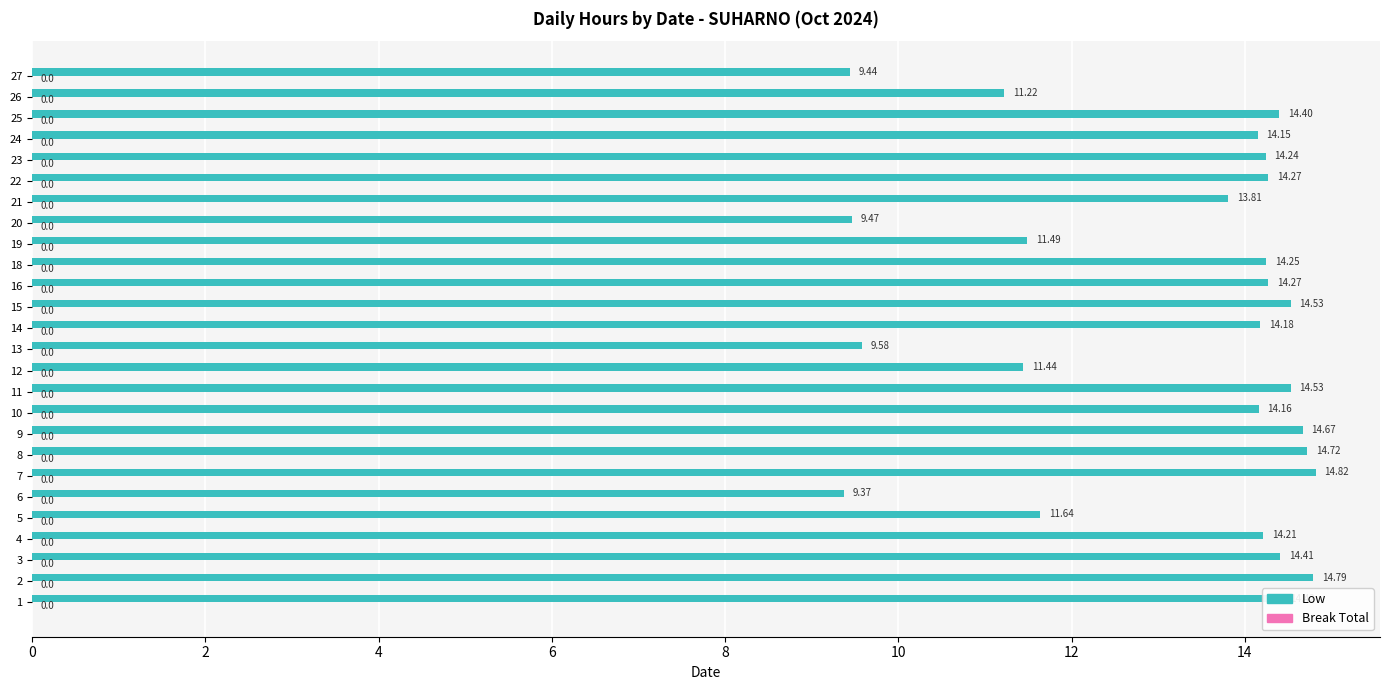

What is the ratio of the value at 16 to the value at 26?

1.3